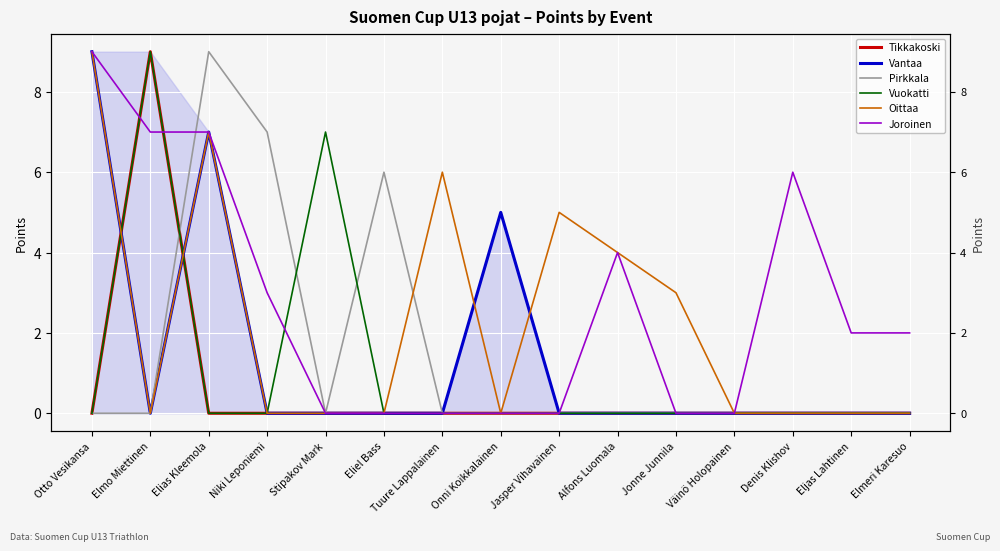

True or false: Vuokatti has a value of 0 at Niki Leponiemi.

True